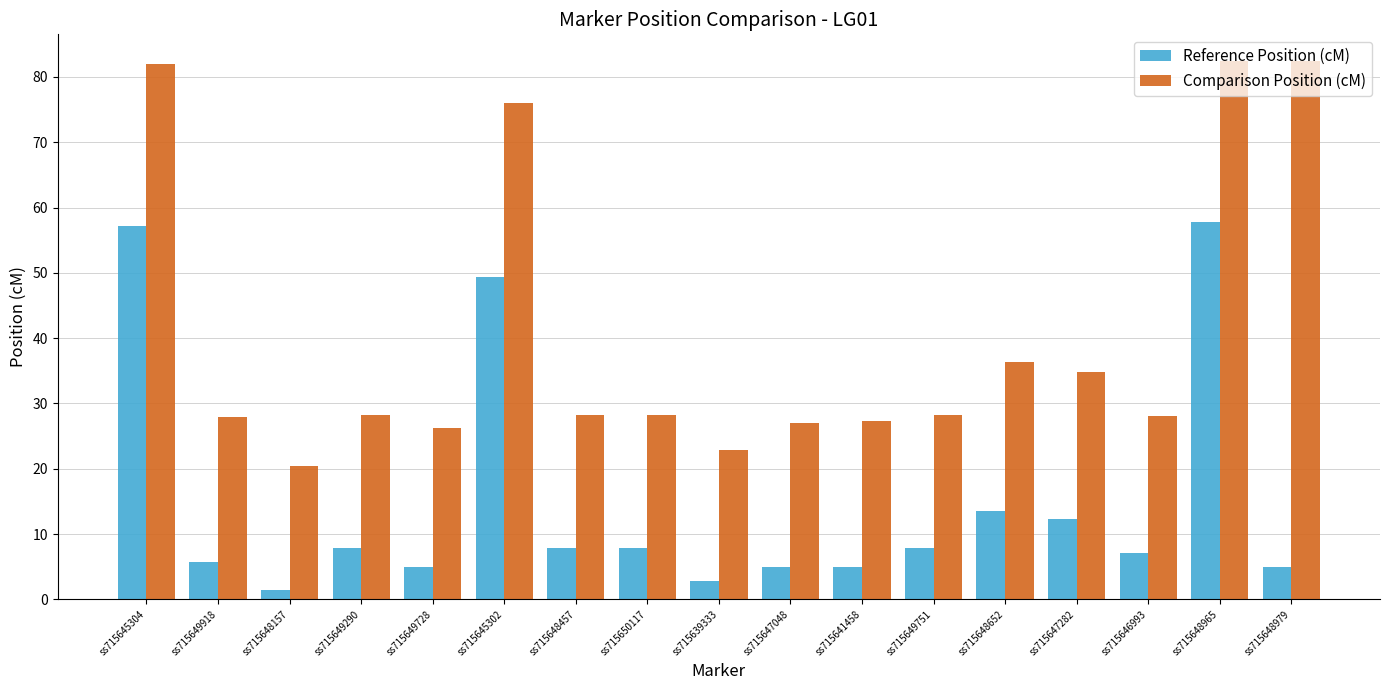

What is the spread (max minus min) of values at ss715648157?

18.9